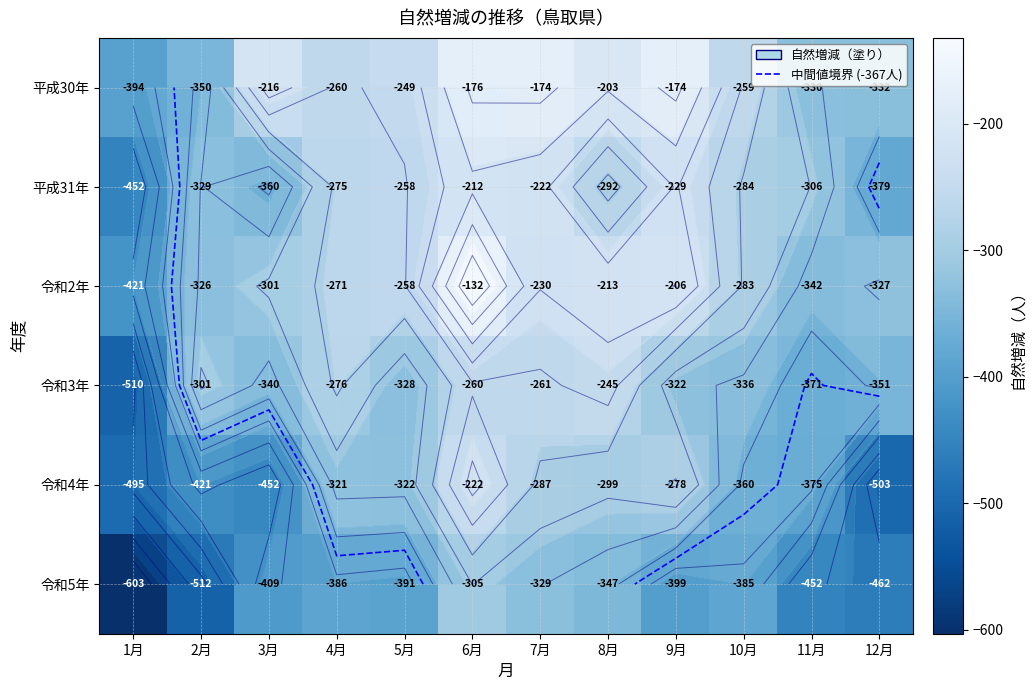

What is the spread (max minus min) of values at 9月?

225